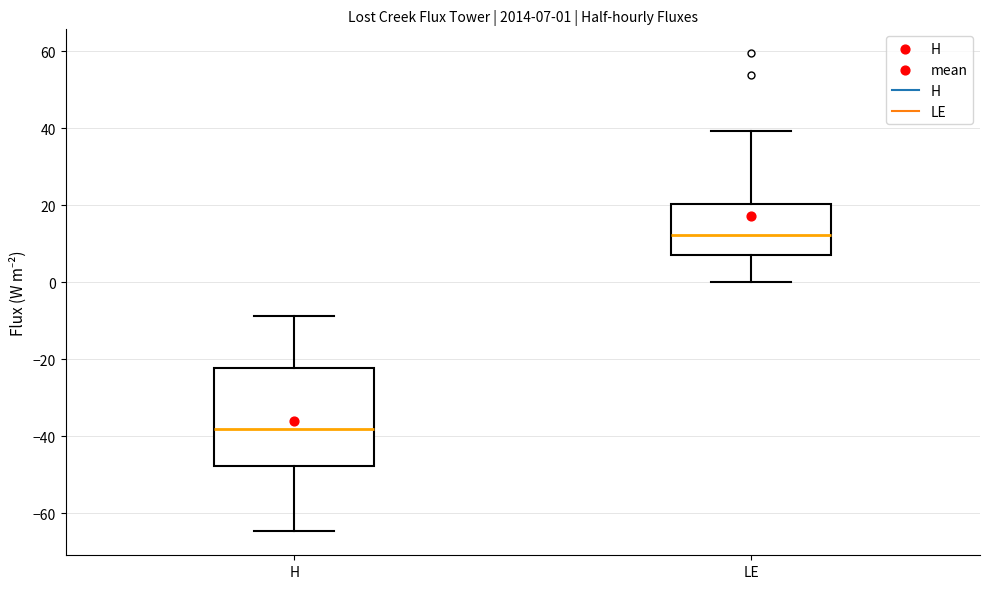

Comparing the boxes themselves (not the whiskers), which one is the tallest?

H